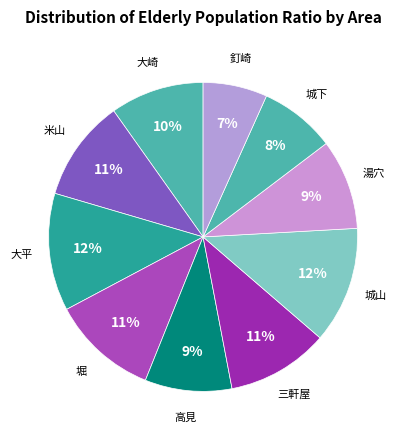

How many segments does this pie chart have?

10